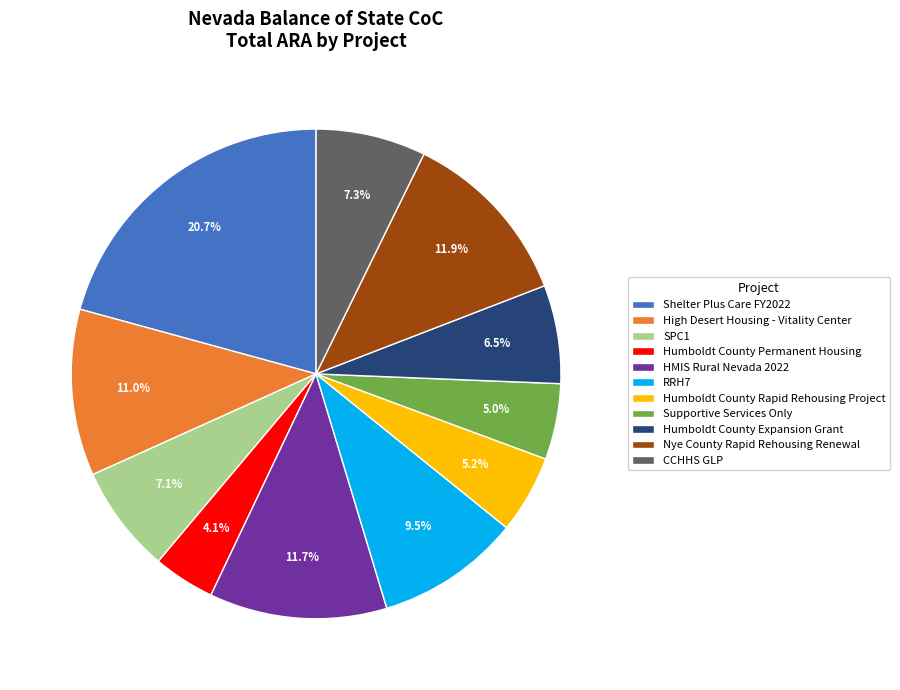

How many slices are in this pie chart?

11